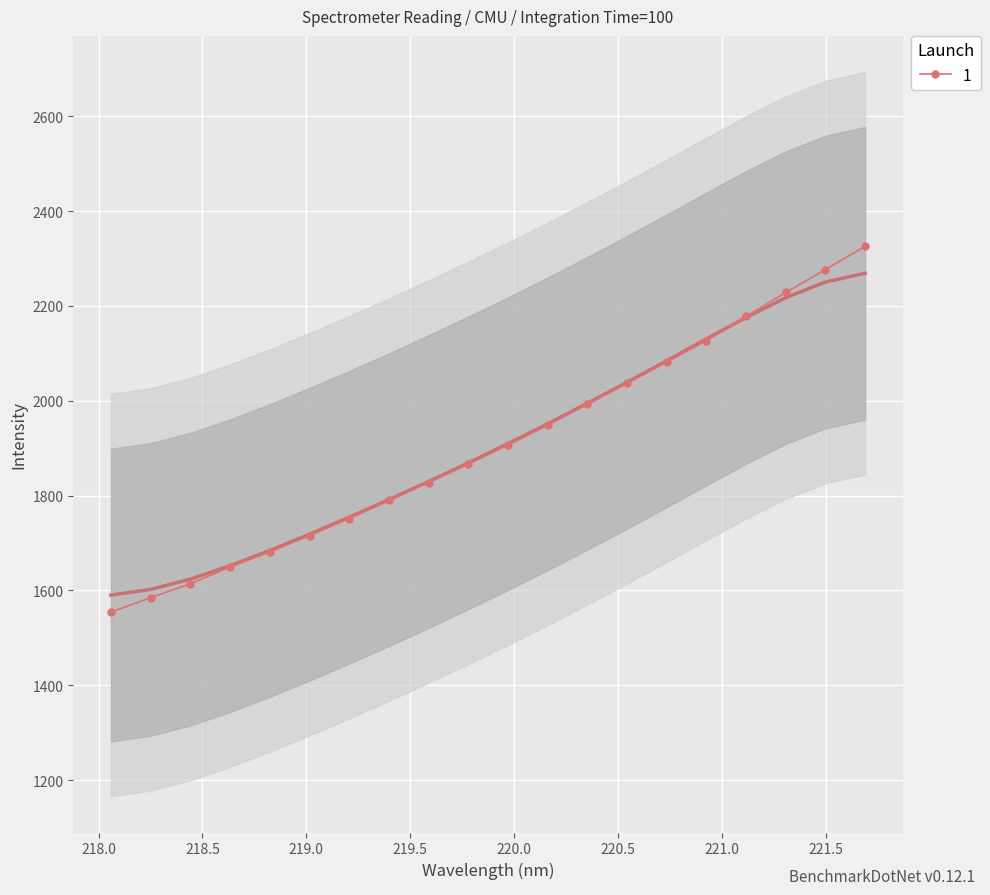

True or false: x has more than 1 points higher than both neighbors.

False